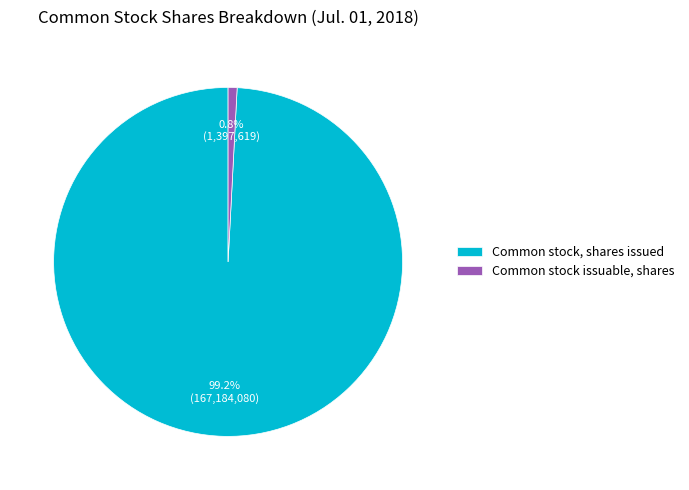

How many segments does this pie chart have?

2